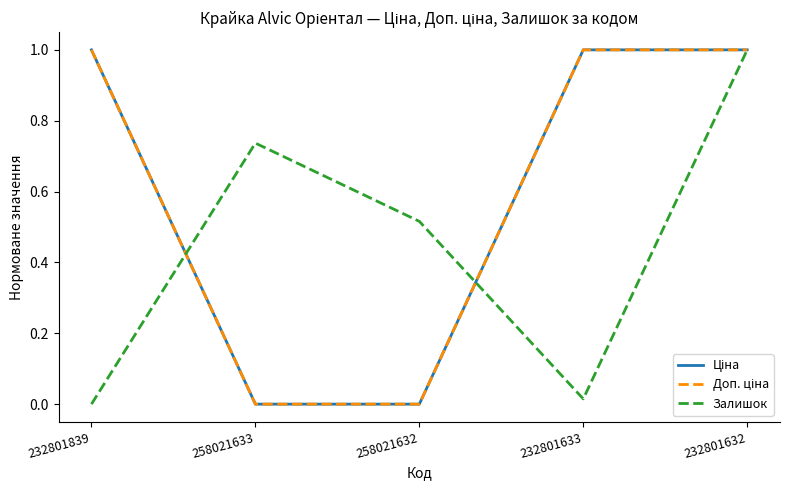

Is this an area chart (filled region under the line)?

No